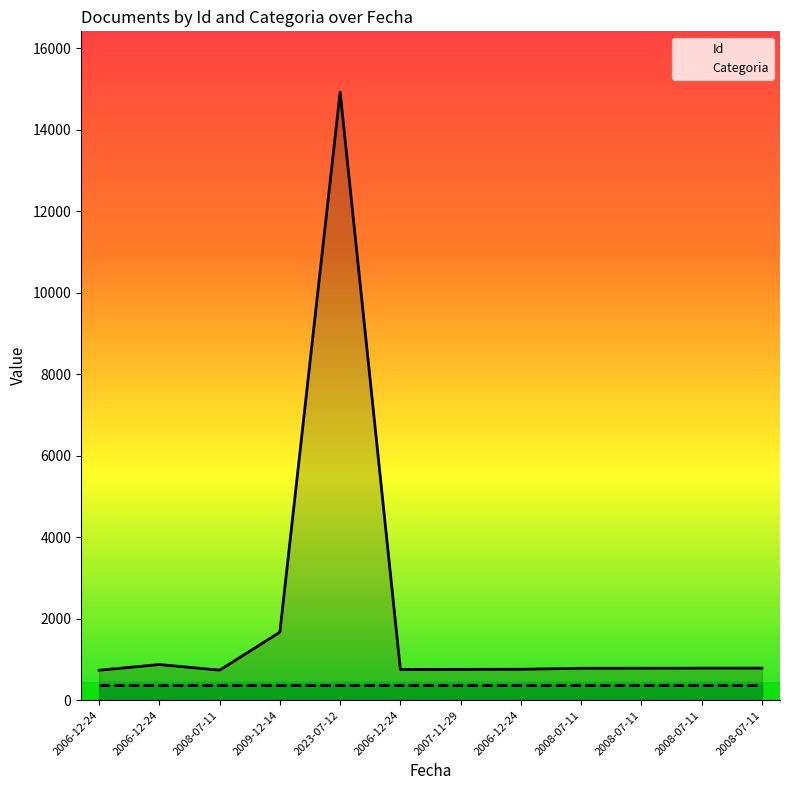

Which category has the lowest value in the Categoria series?

2006-12-24